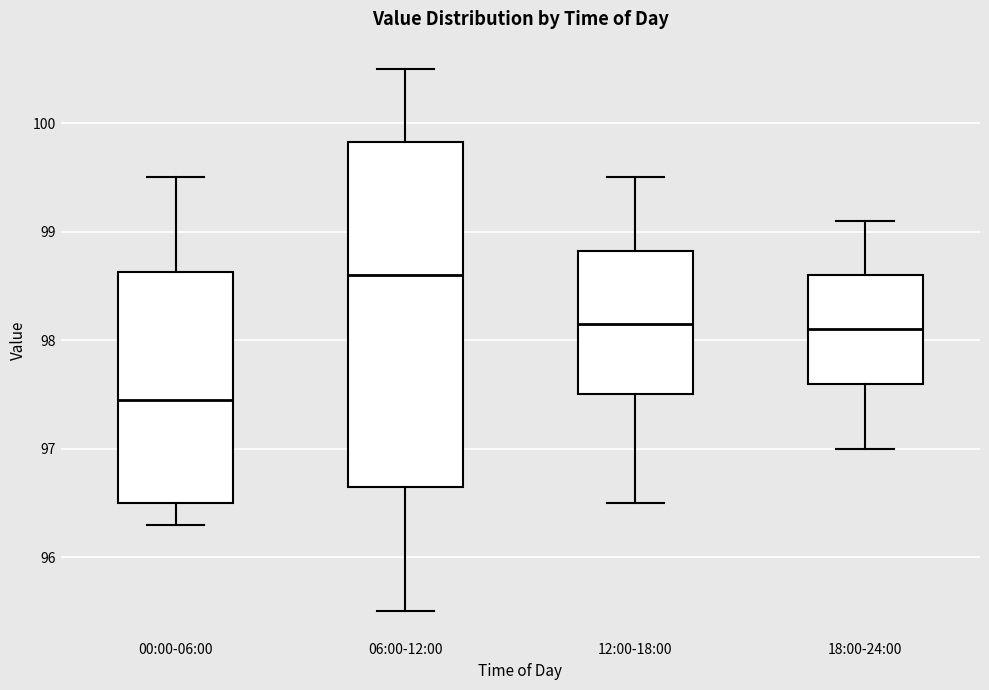

Which box has the lowest median line?

00:00-06:00